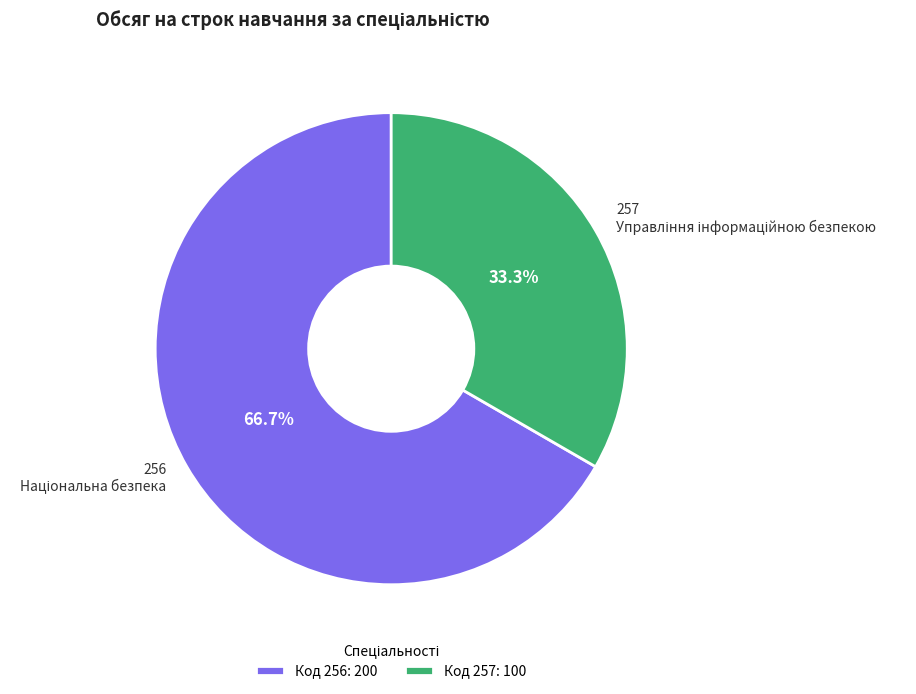

Which has a higher value, 257 or 256?

256